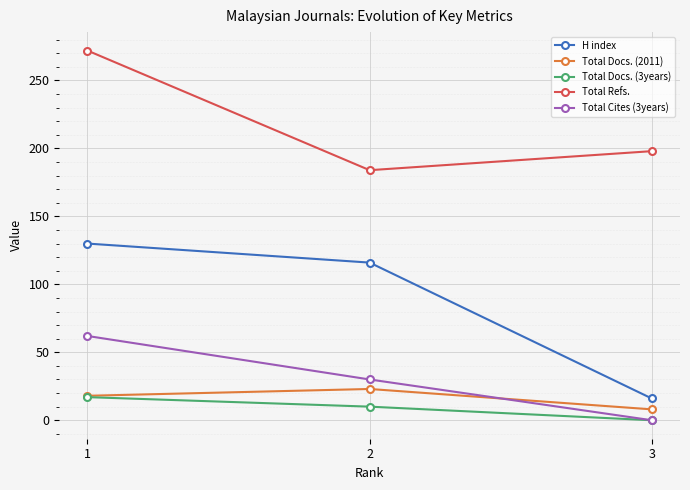

What is the difference between the highest and lowest values at 3?

198